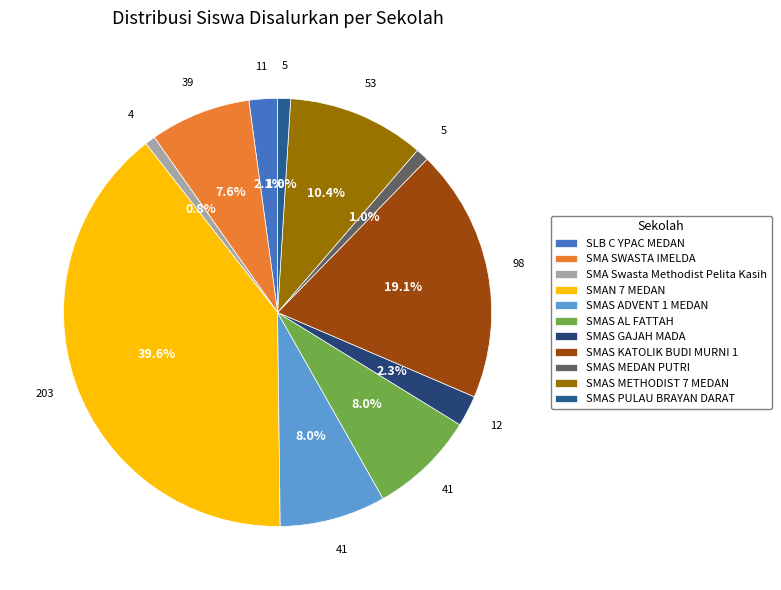

Is SMAS KATOLIK BUDI MURNI 1 the majority of the pie?

No